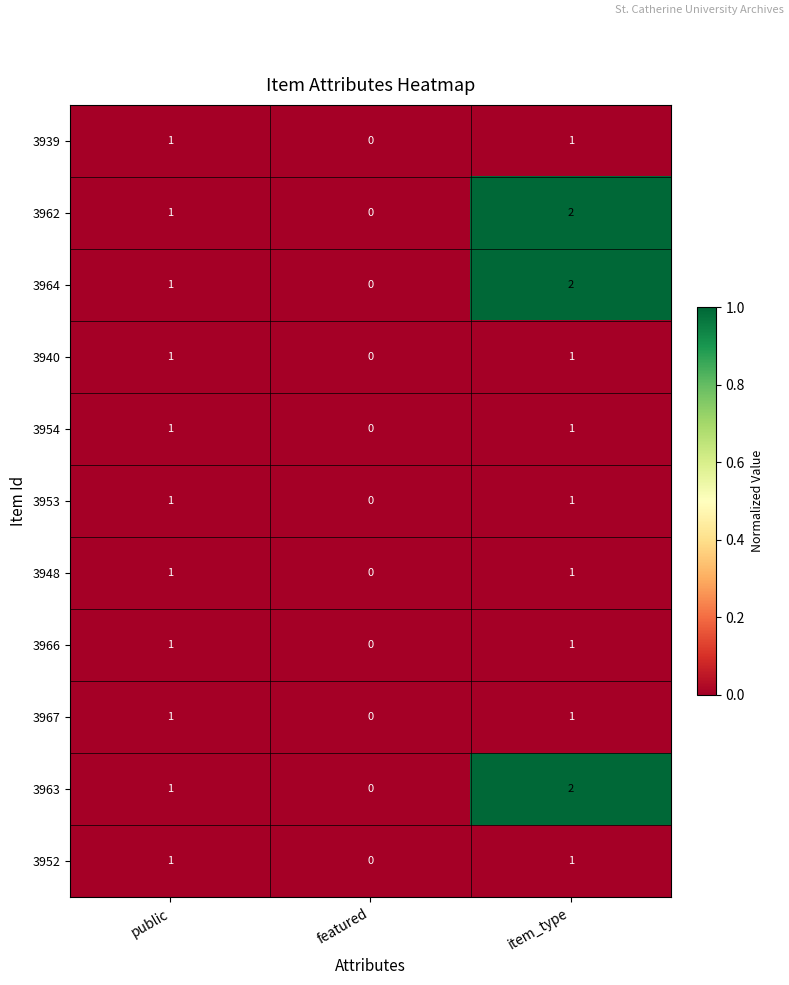

How many 3964 values are between 0 and 2?

3